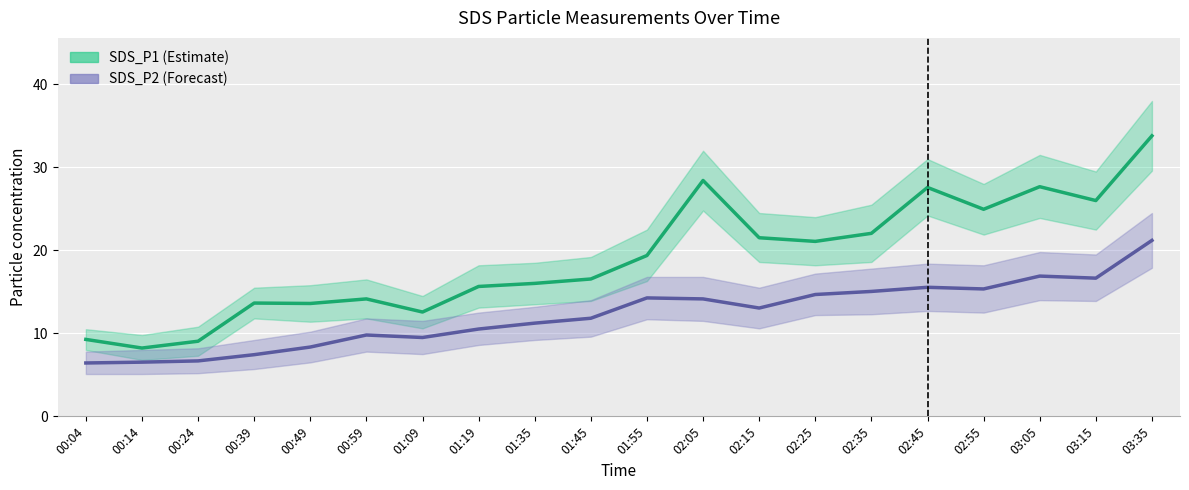

What is the sum of the SDS_P2 values at 00:59 and 02:45?

25.4